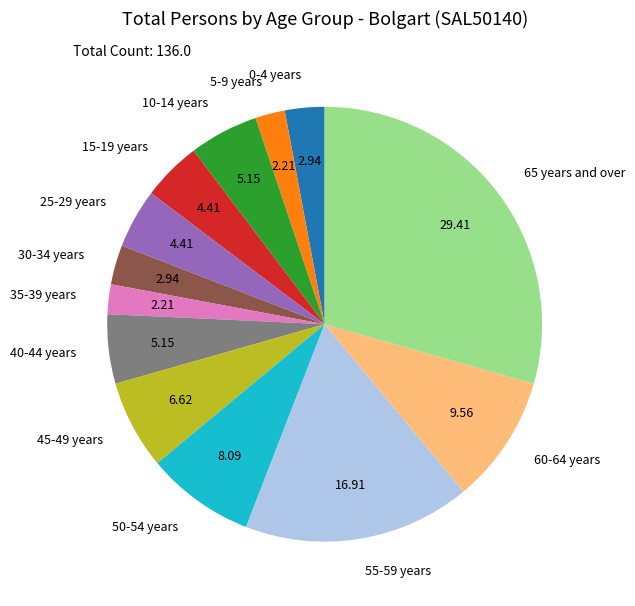

Which has a higher value, 50-54 years or 45-49 years?

50-54 years